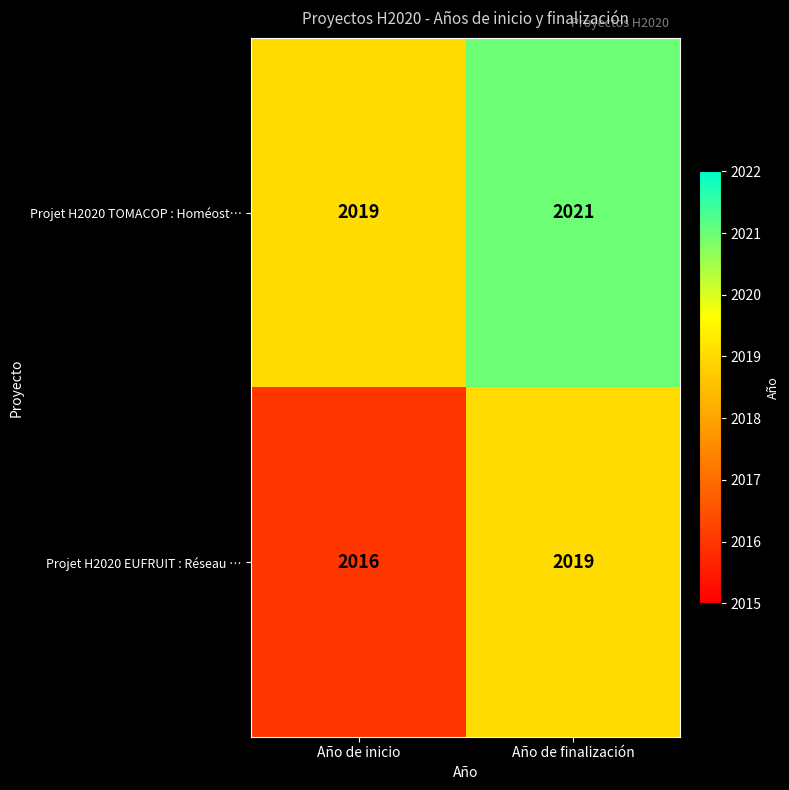

What is the spread (max minus min) of values at Año de inicio?

3